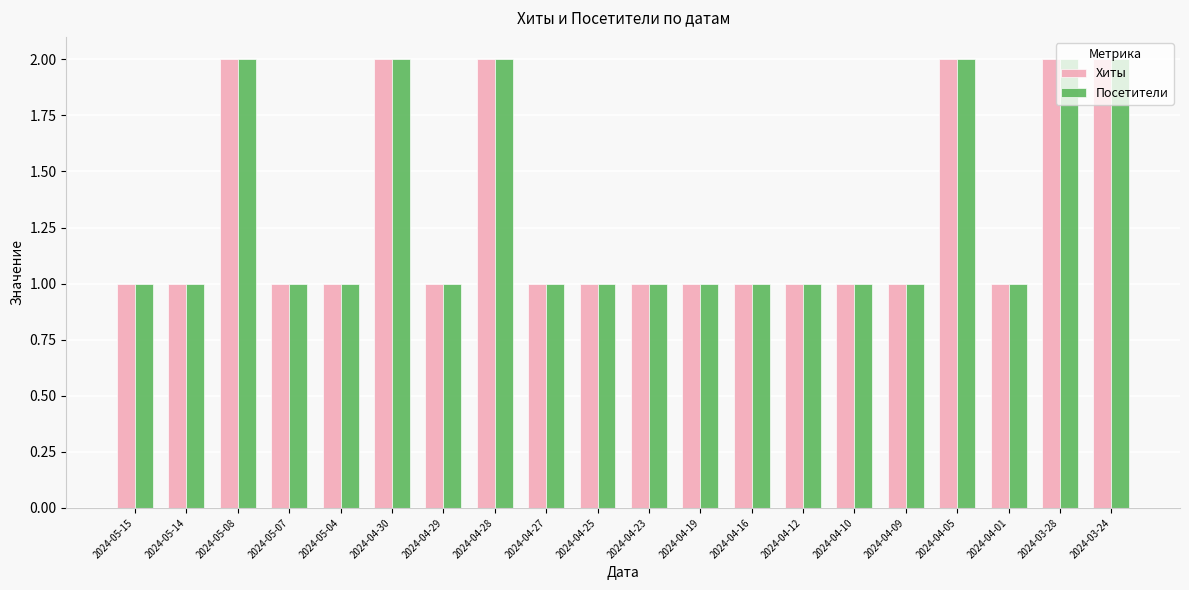

What is the label of the 15th bar from the right?

2024-04-30